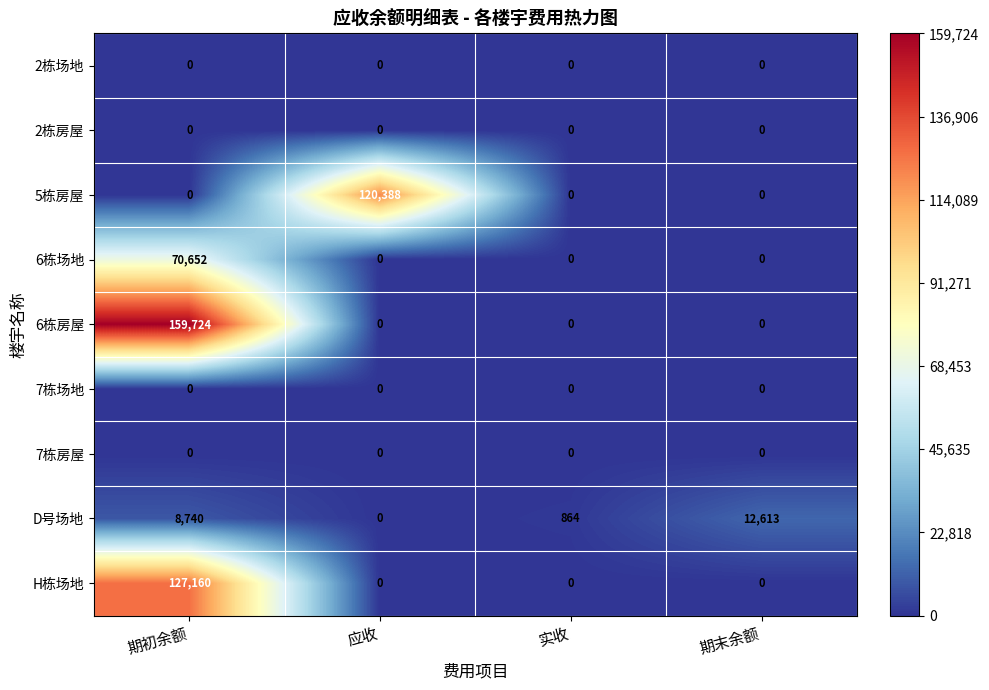

At which category is the sum across all series the highest?

期初余额